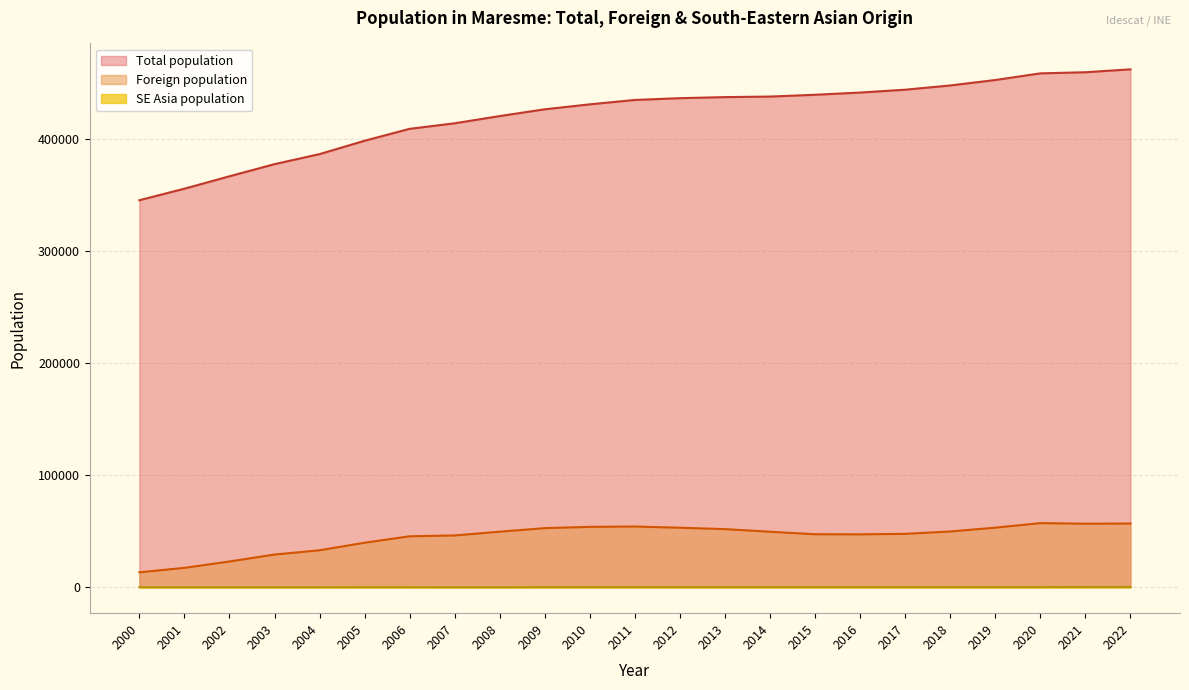

True or false: Total population and SE Asia population intersect in this chart.

False